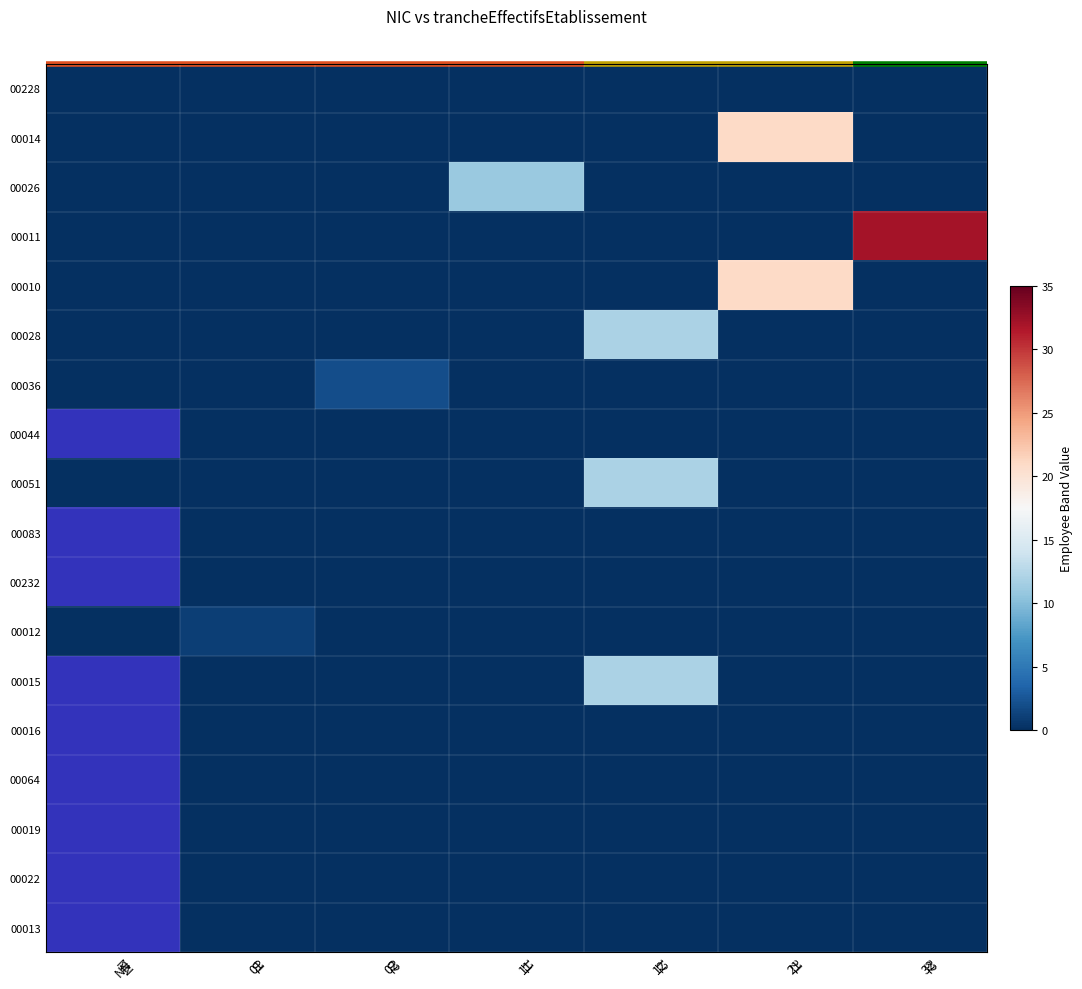

Is the value of 00012 at 11 greater than the value of 00015 at NN?

No